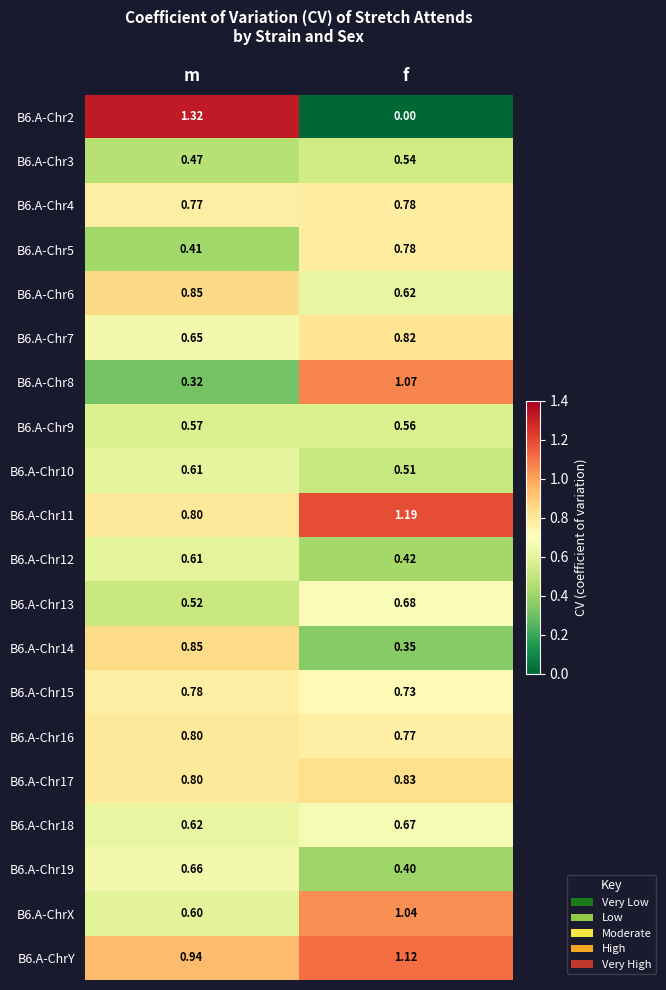

At which label is B6.A-Chr9 closest to 0?

f